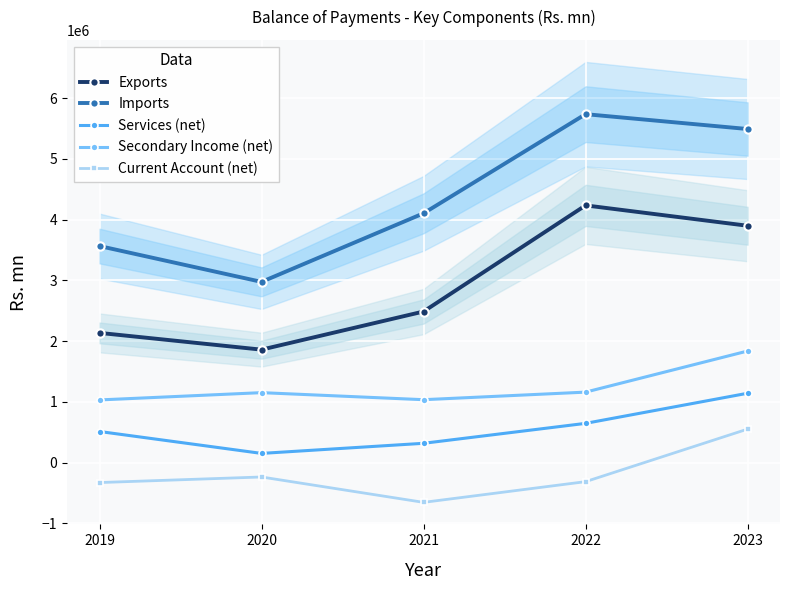

What is the difference between the Current Account (net) values at 2021 and 2023?

1206860.7